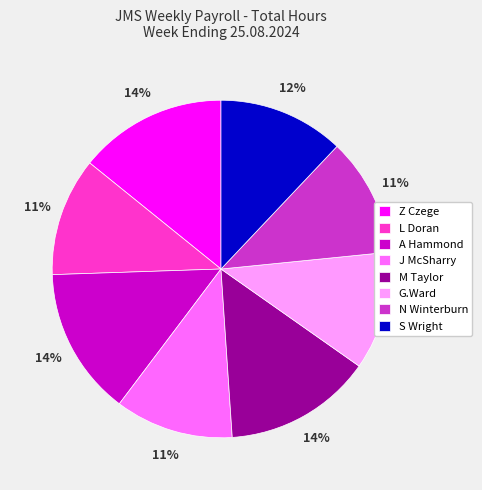

Is the sum of L Doran and M Taylor greater than half?

No